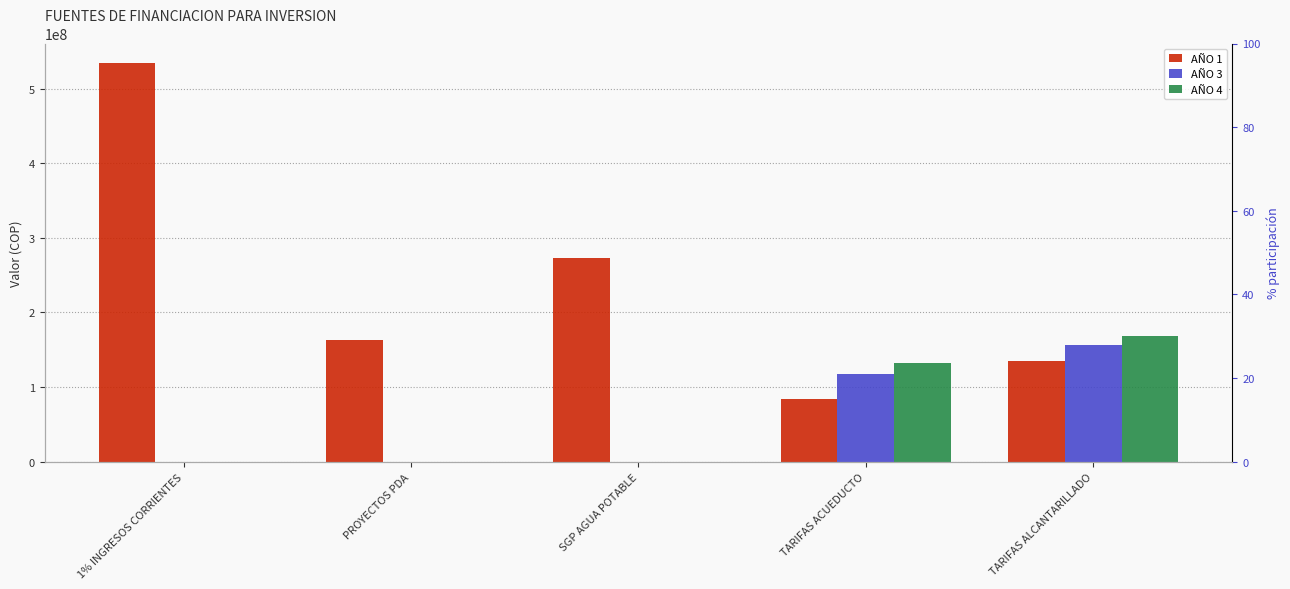

Reading right to left, list all the values displayed in this chart.

AÑO 1: 135000000	83999998	272610808	163672391	533668000
AÑO 3: 156378433	117681177	0	0	0
AÑO 4: 167933668	131999998	0	0	0